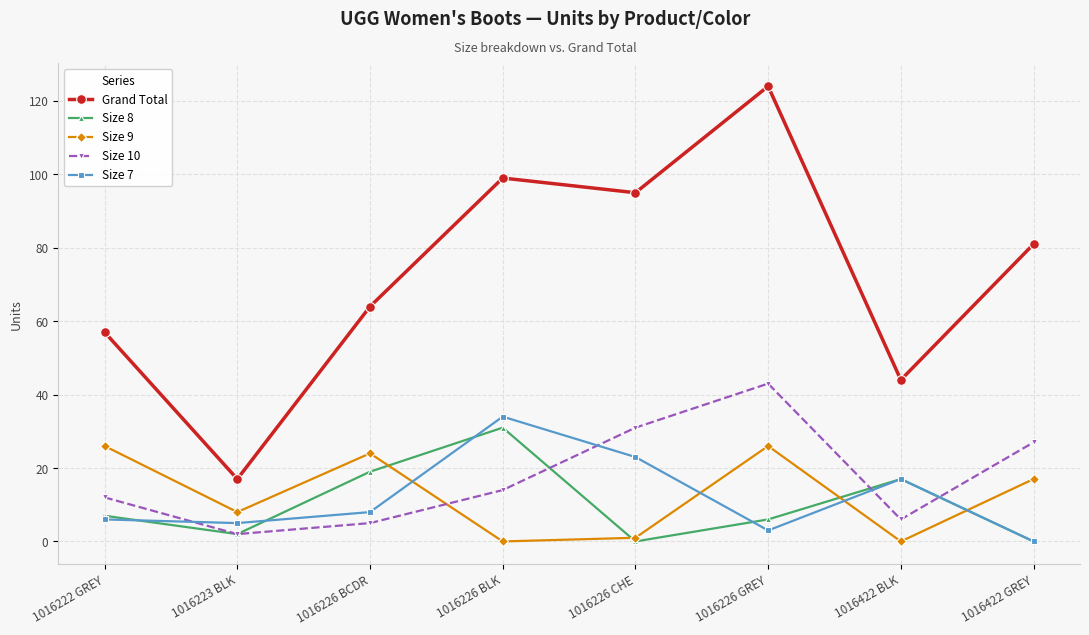

Reading left to right, list all the values displayed in this chart.

Grand Total: 57	17	64	99	95	124	44	81
Size 8: 7	2	19	31	0	6	17	0
Size 9: 26	8	24	0	1	26	0	17
Size 10: 12	2	5	14	31	43	6	27
Size 7: 6	5	8	34	23	3	17	0